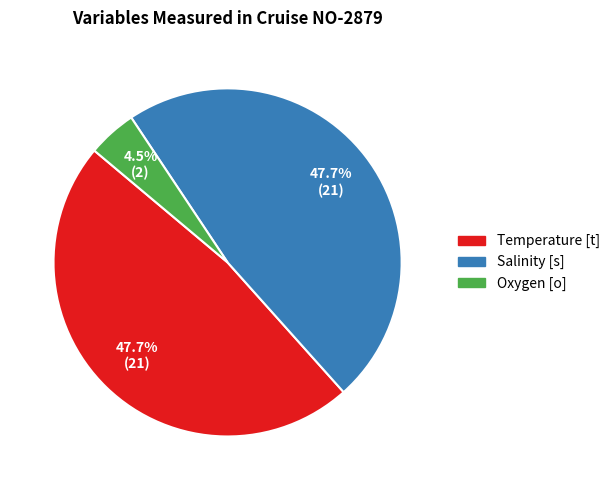

Between Temperature [t] and Oxygen [o], which is larger?

Temperature [t]